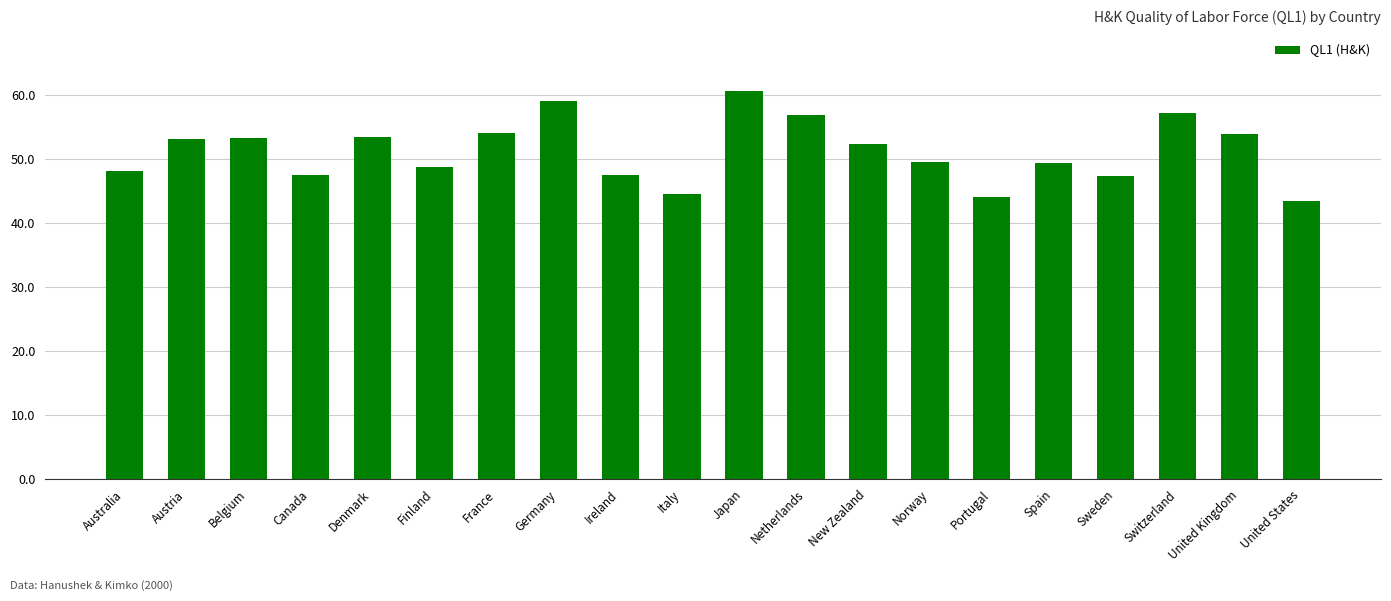

Read the value at New Zealand.

52.4